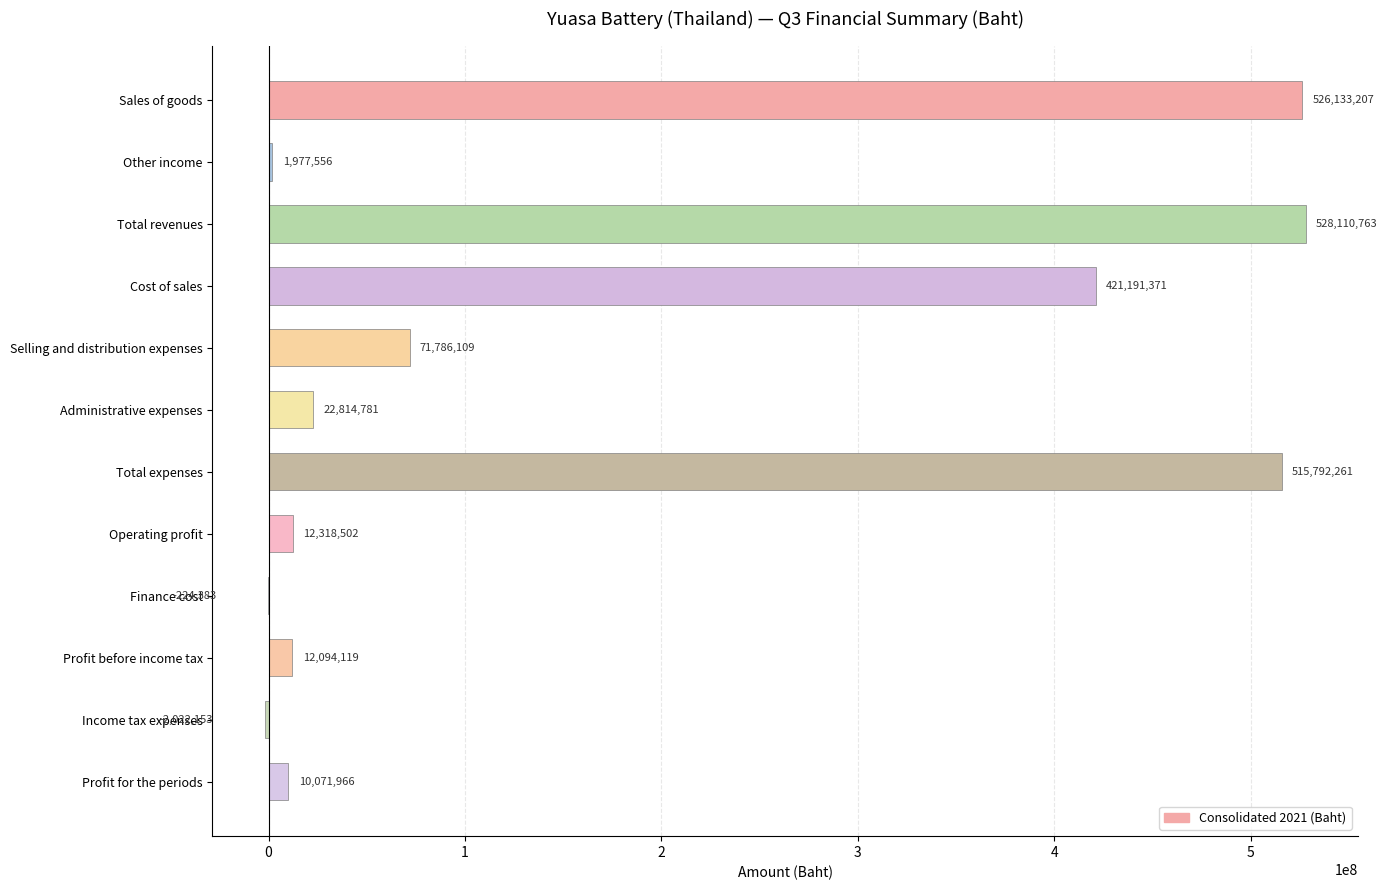

Which has a higher value, Profit for the periods or Income tax expenses?

Profit for the periods